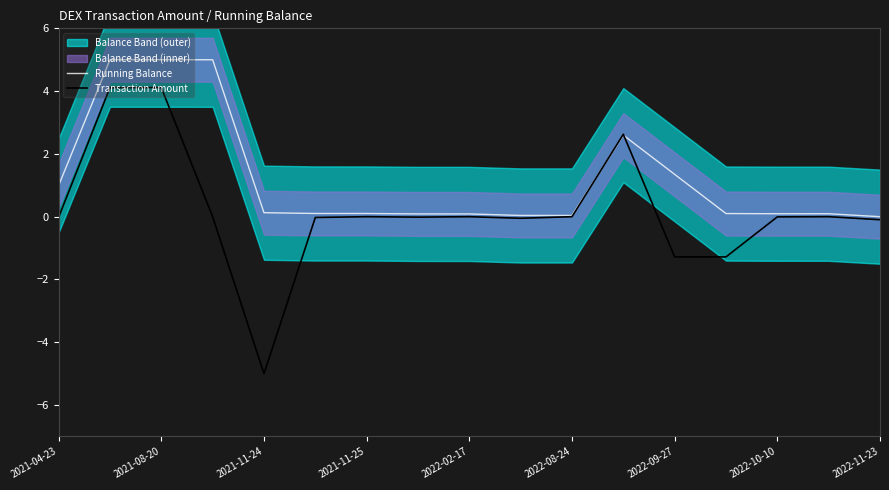

The Running Balance series shows 1.0 at 2021-04-23. True or false?

True